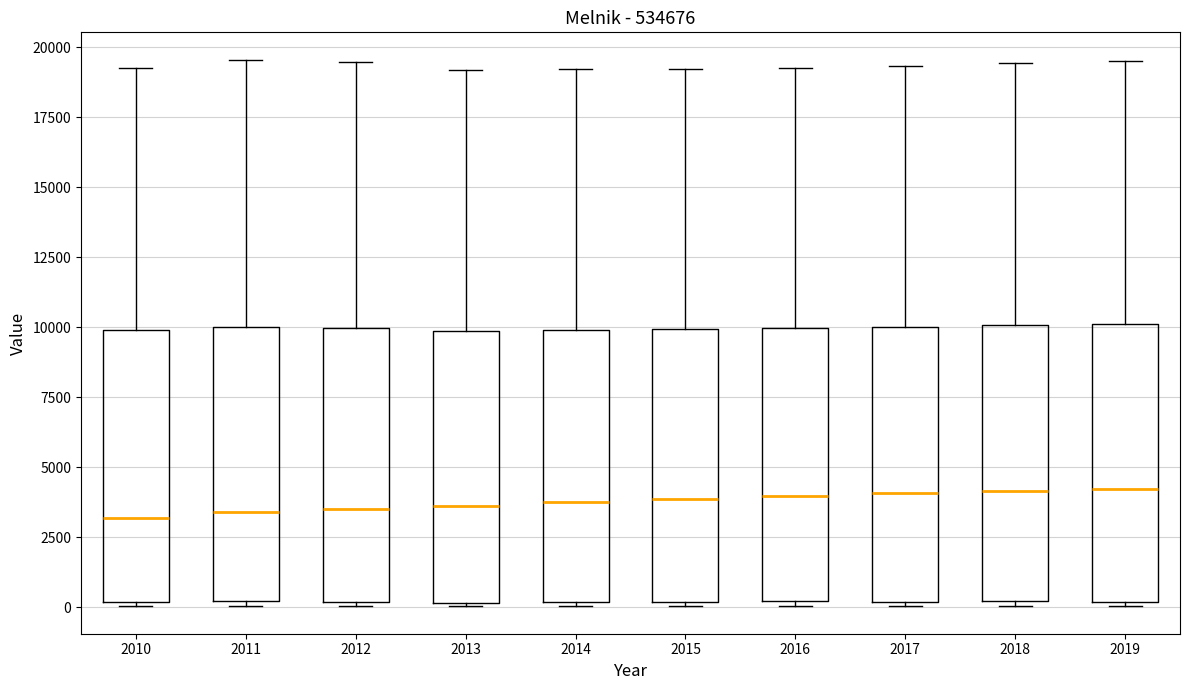

Reading left to right, transcribe this box plot: for each box, give where its median line is, the range the box spans, and where its two whiskers end, as read against the y-axis. The values are not printed on the chart, so give them approximately, as read against the axis.

2010: median 3000, box 0 to 10000, whiskers 0 (just below the box's lower edge) to 19500
2011: median 3500, box 0 to 10000, whiskers 0 (just below the box's lower edge) to 19500
2012: median 3500, box 0 to 10000, whiskers 0 (just below the box's lower edge) to 19500
2013: median 3500, box 0 to 10000, whiskers 0 to 19000
2014: median 4000, box 0 to 10000, whiskers 0 to 19000
2015: median 4000, box 0 to 10000, whiskers 0 to 19000
2016: median 4000, box 0 to 10000, whiskers 0 (just below the box's lower edge) to 19500
2017: median 4000, box 0 to 10000, whiskers 0 to 19500
2018: median 4000, box 0 to 10000, whiskers 0 (just below the box's lower edge) to 19500
2019: median 4000, box 0 to 10000, whiskers 0 (just below the box's lower edge) to 19500